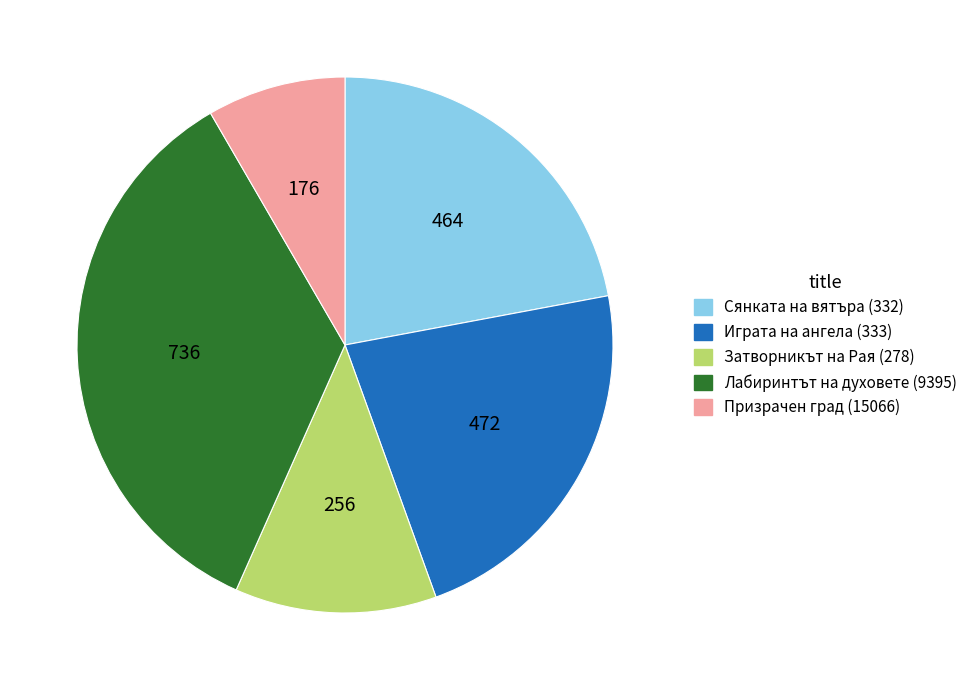

Is there a majority slice in this chart?

No